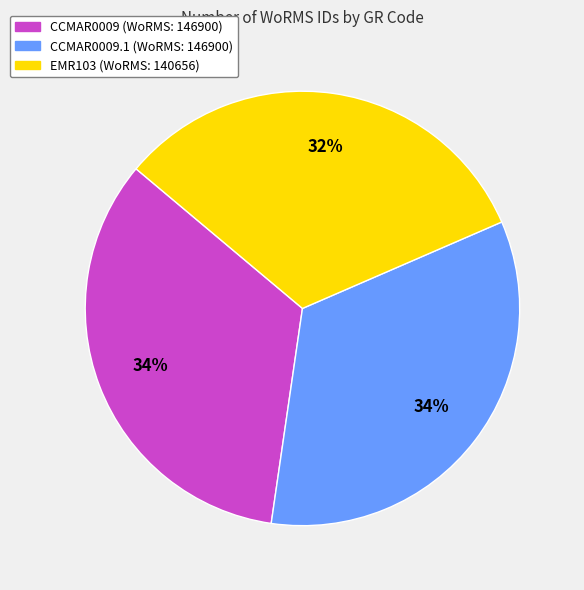

To the nearest percent, what is the combined percentage of CCMAR0009.1 (WoRMS: 146900) and CCMAR0009 (WoRMS: 146900)?

68%